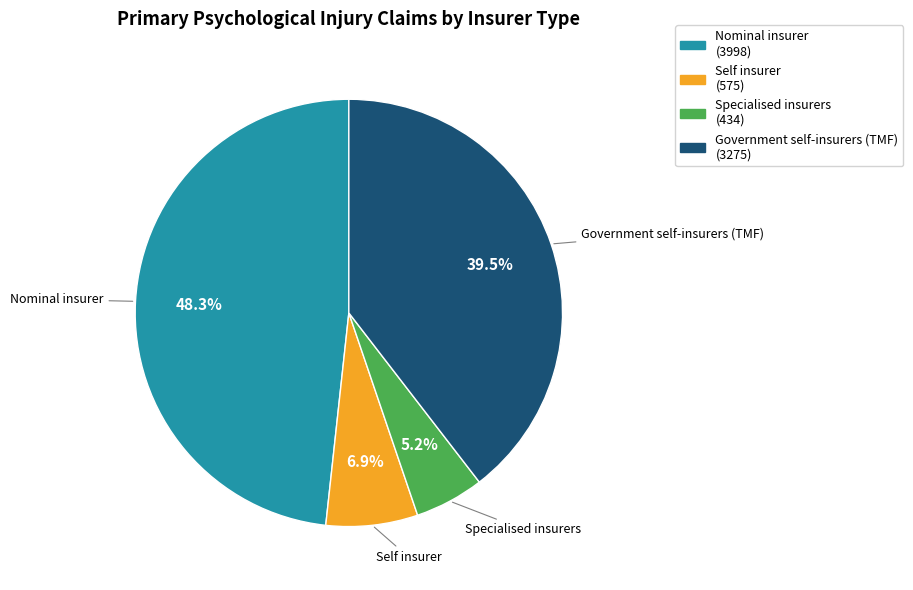

How much of the chart is everything except Self insurer?

93.1%